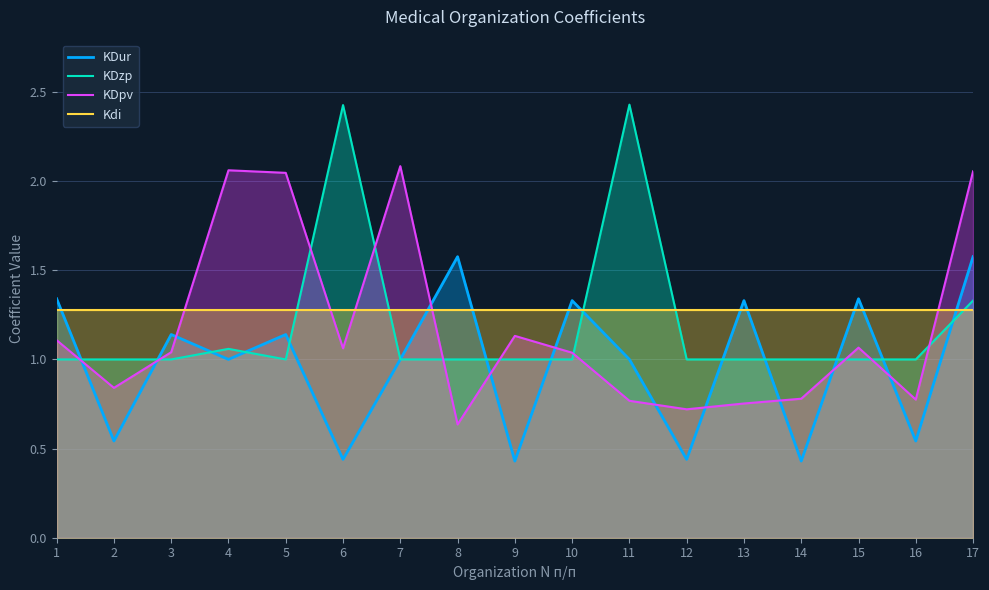

How many data points does each series have?

17